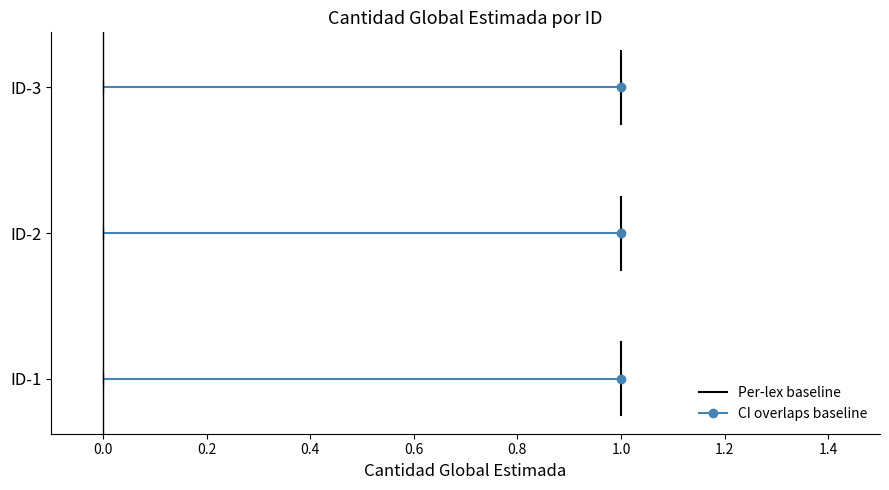

Does the chart have visible grid lines?

No